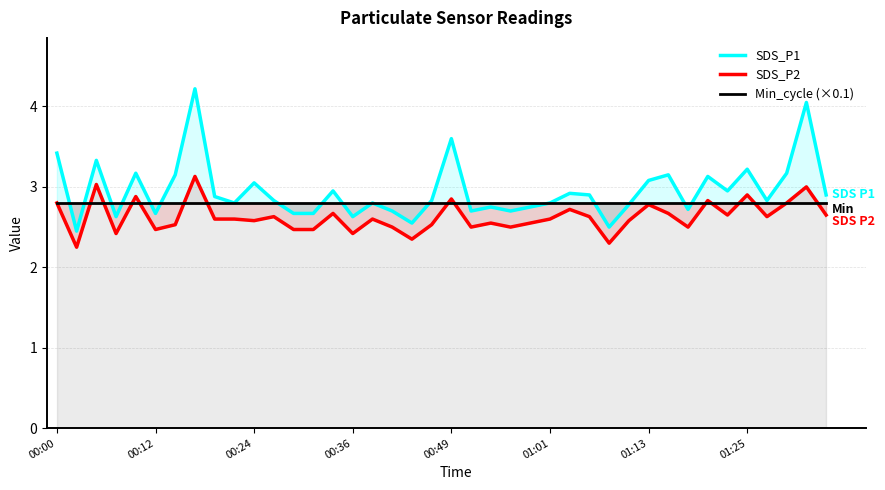

At how many categories does at least one series exceed 4?

2